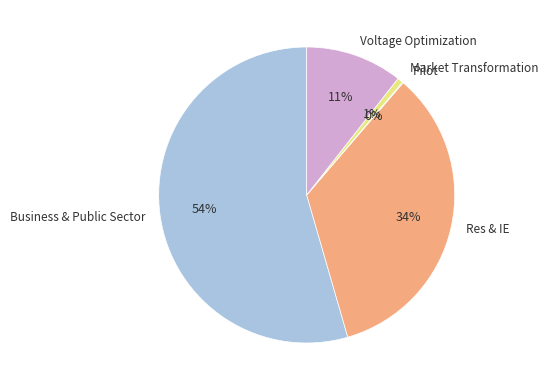

Approximately how many times larger is the value at Voltage Optimization compared to Res & IE?

0.3